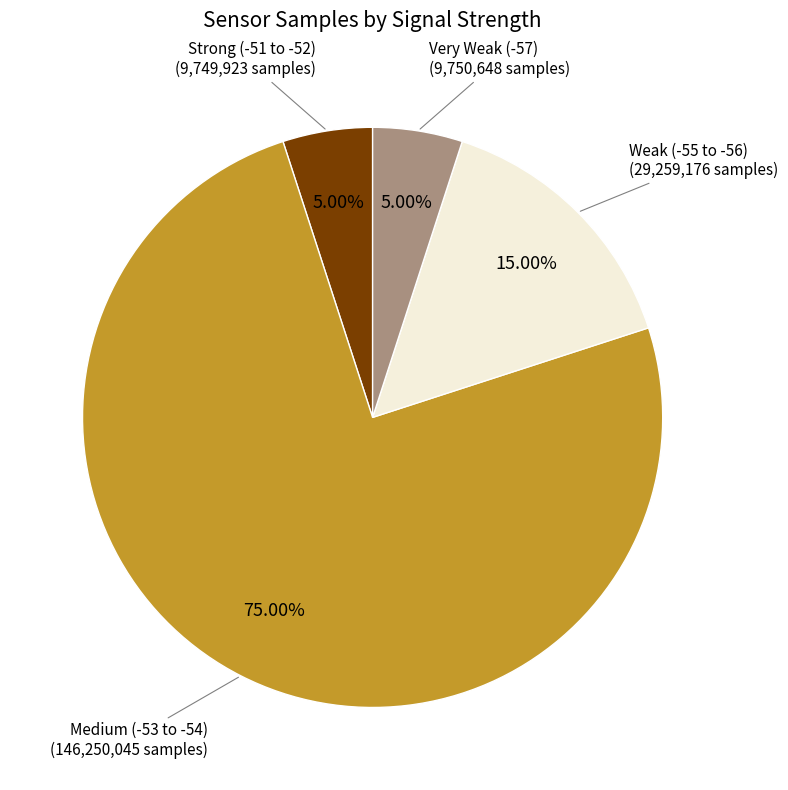

Is there a majority slice in this chart?

Yes